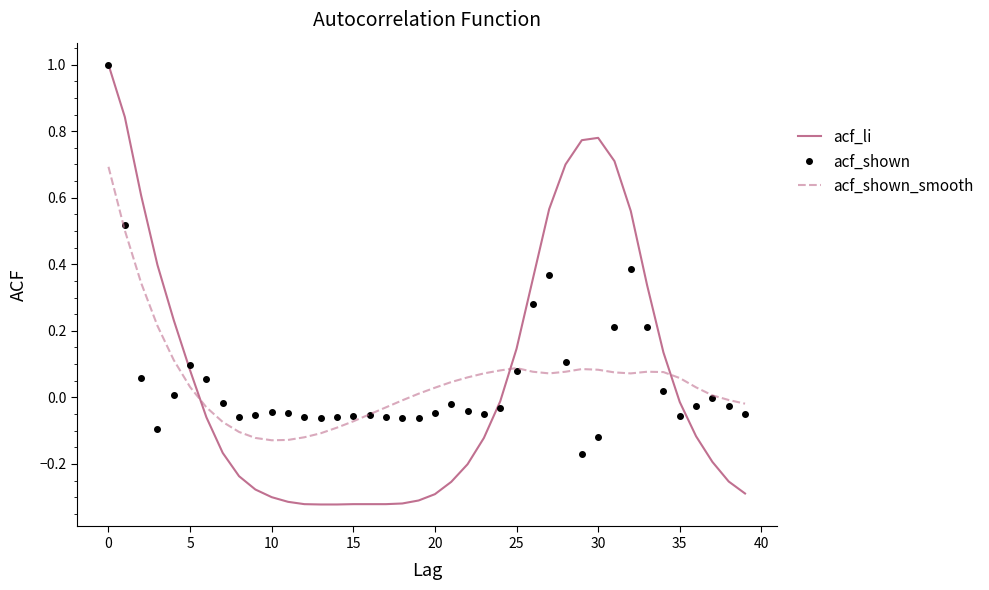

What is the highest value of the acf_li series?

1.0